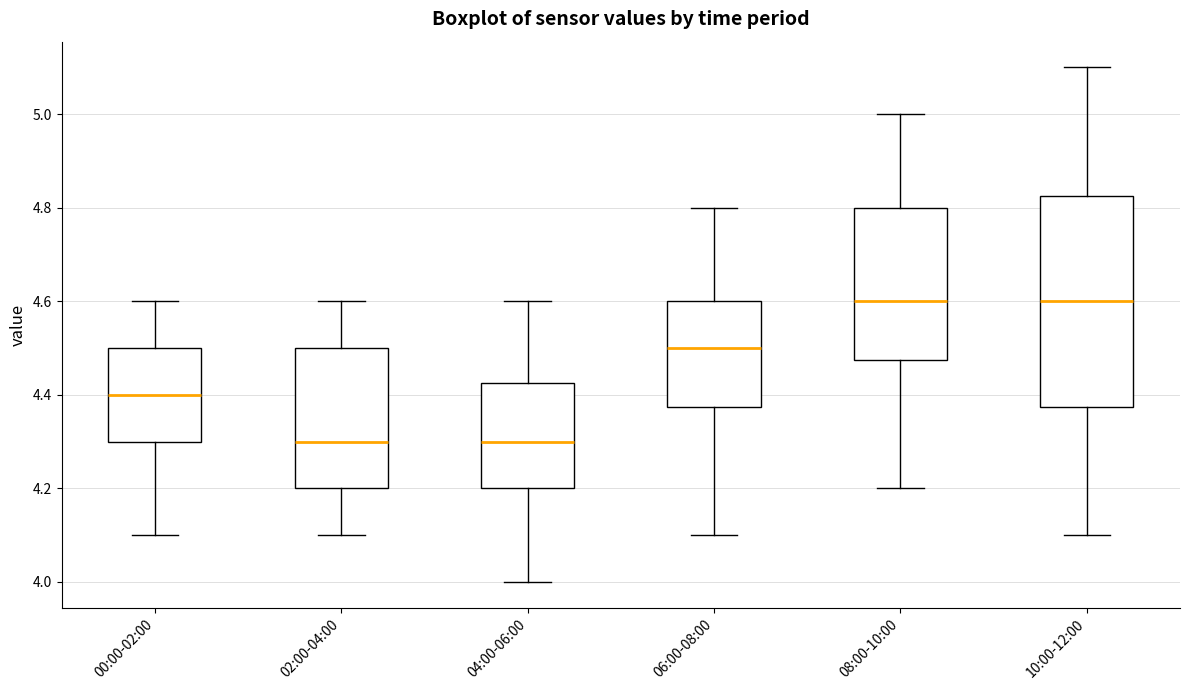

Where does the upper whisker of the box for 02:00-04:00 end on the y-axis? The values are not printed on the chart, so give them approximately, as read against the axis.

4.60